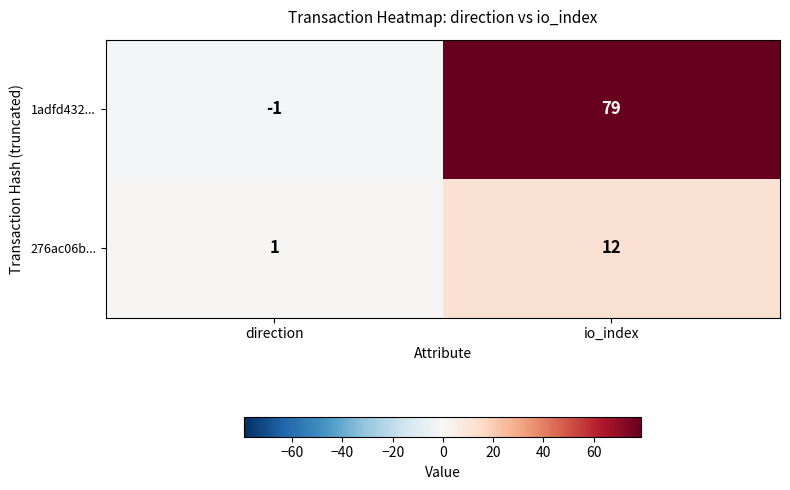

Count the number of categories in the chart.

2